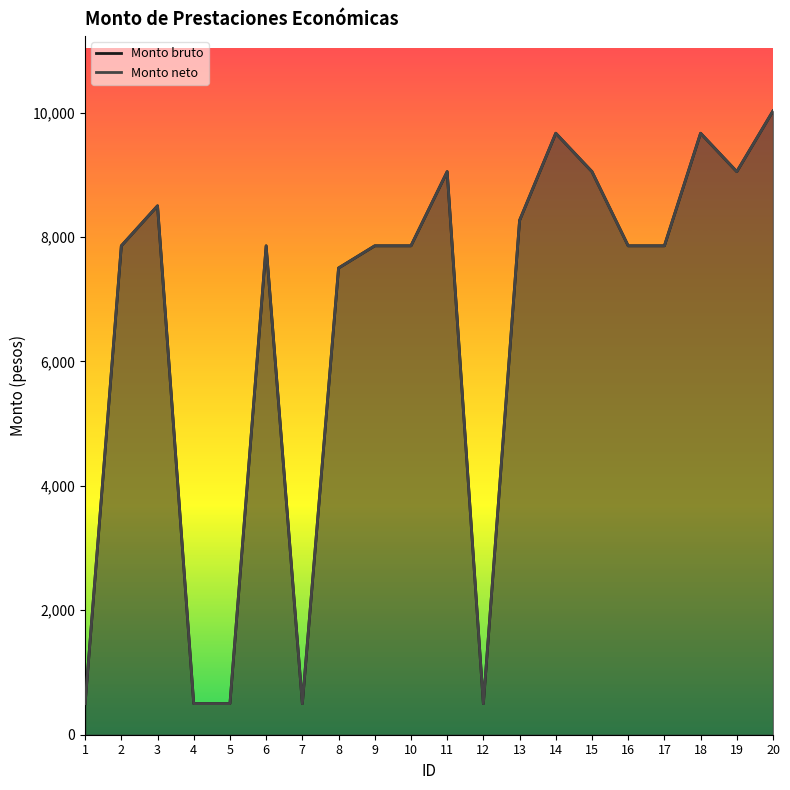

The value of Monto bruto at 5 is 500.0. True or false?

True